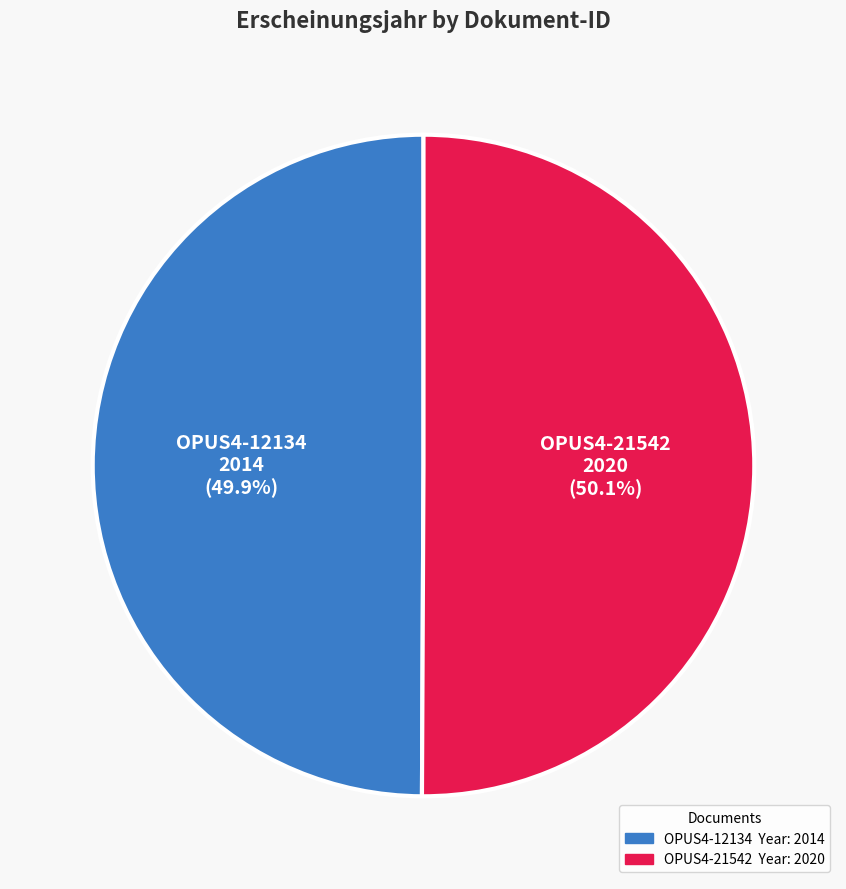

The OPUS4-21542 slice represents 50% of the pie. True or false?

True